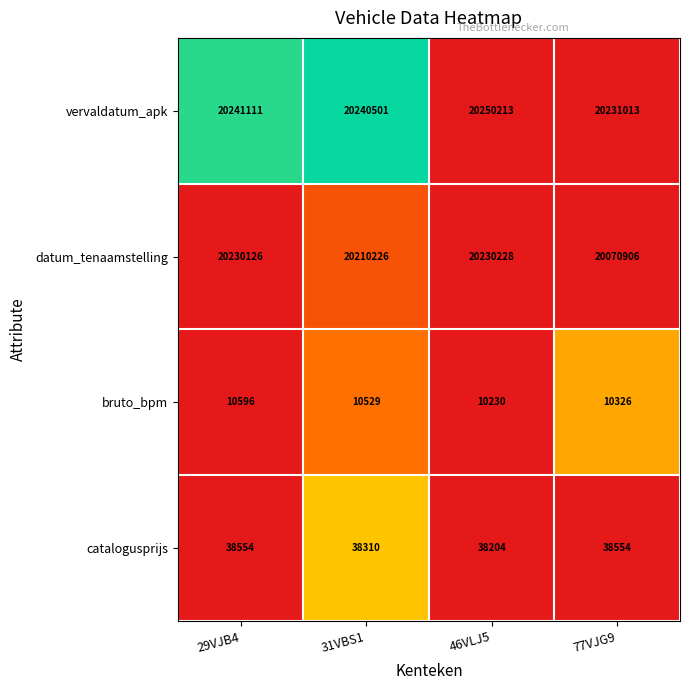

Reading left to right, list all the values displayed in this chart.

vervaldatum_apk: 29VJB4=20241111	31VBS1=20240501	46VLJ5=20250213	77VJG9=20231013
datum_tenaamstelling: 29VJB4=20230126	31VBS1=20210226	46VLJ5=20230228	77VJG9=20070906
bruto_bpm: 29VJB4=10596	31VBS1=10529	46VLJ5=10230	77VJG9=10326
catalogusprijs: 29VJB4=38554	31VBS1=38310	46VLJ5=38204	77VJG9=38554